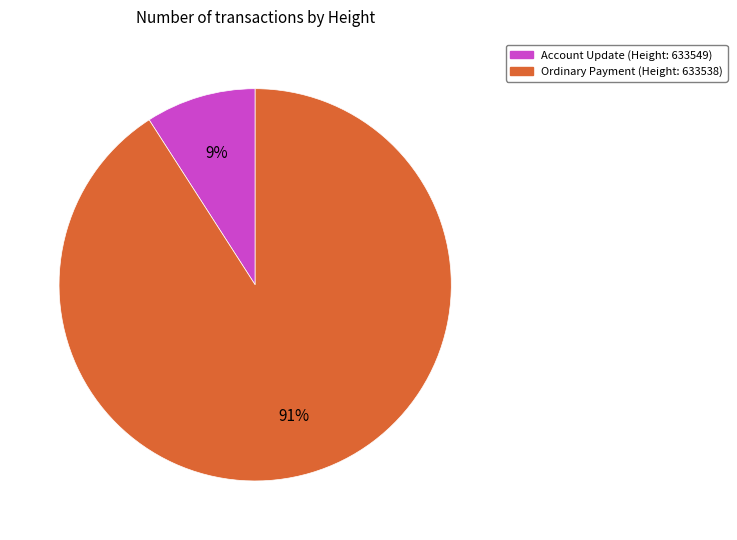

To the nearest percent, what is the average slice percentage?

50%